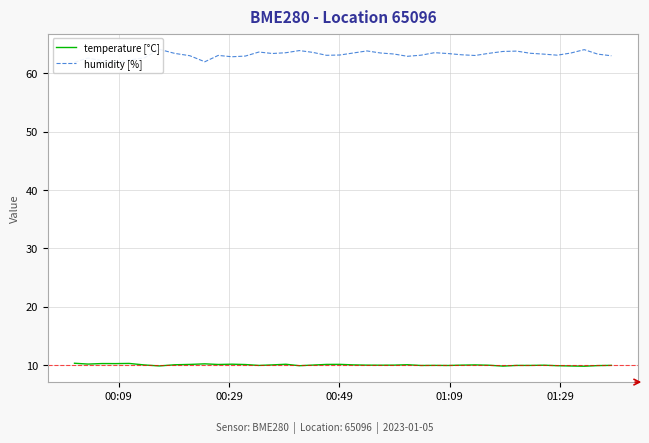

What is the minimum value shown in the chart?

9.8